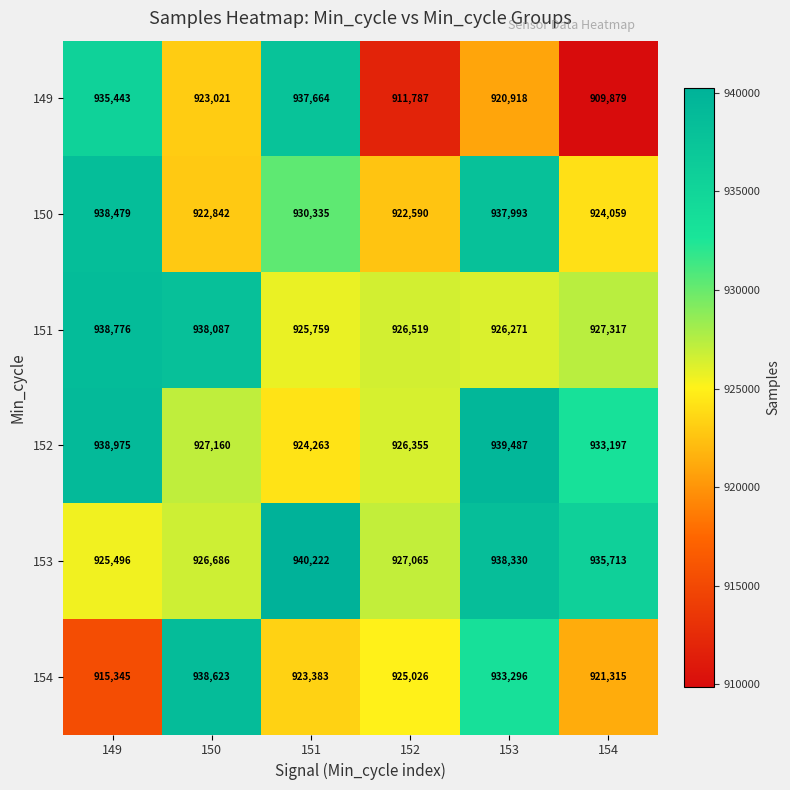

Which series changed the most between 149 and 151?

153